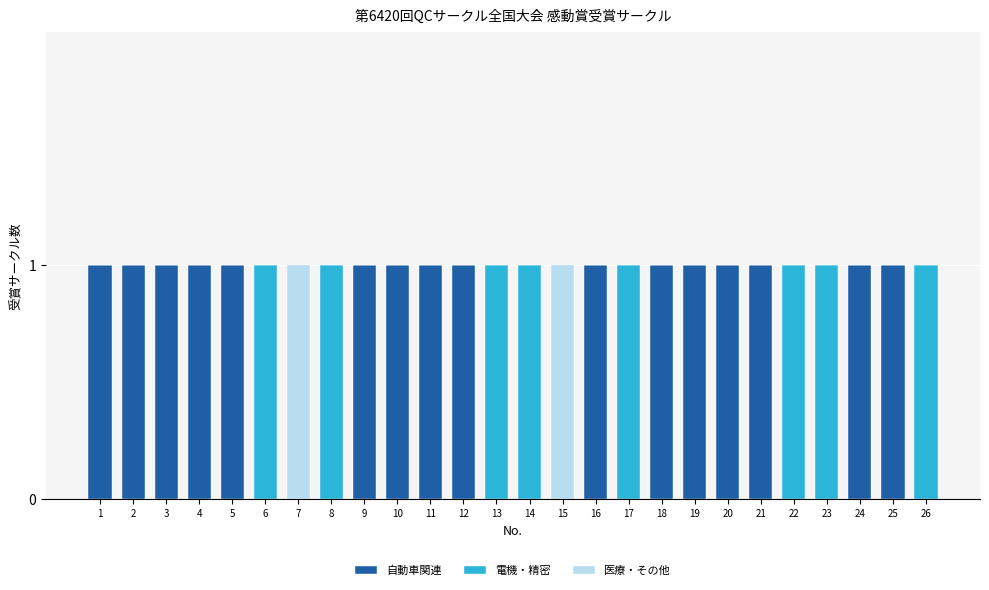

Is it true that 自動車関連 equals 1 at 4?

True